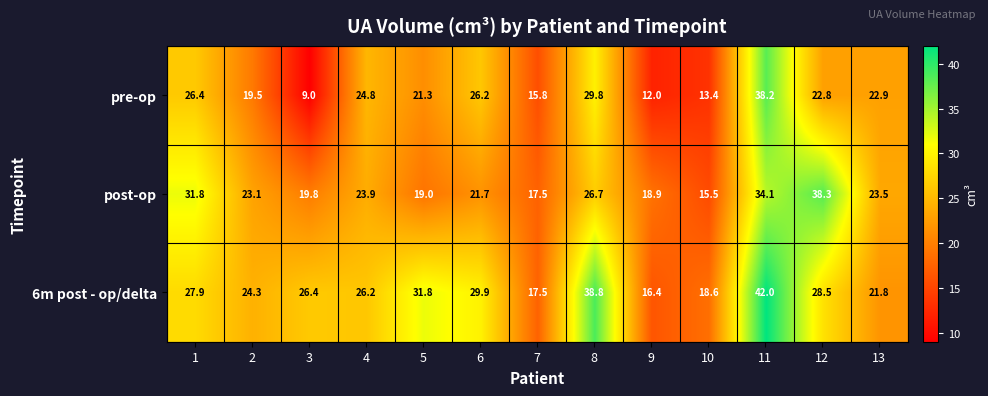

At 10, list the series in order from largest to smallest.

6m post - op/delta, post-op, pre-op